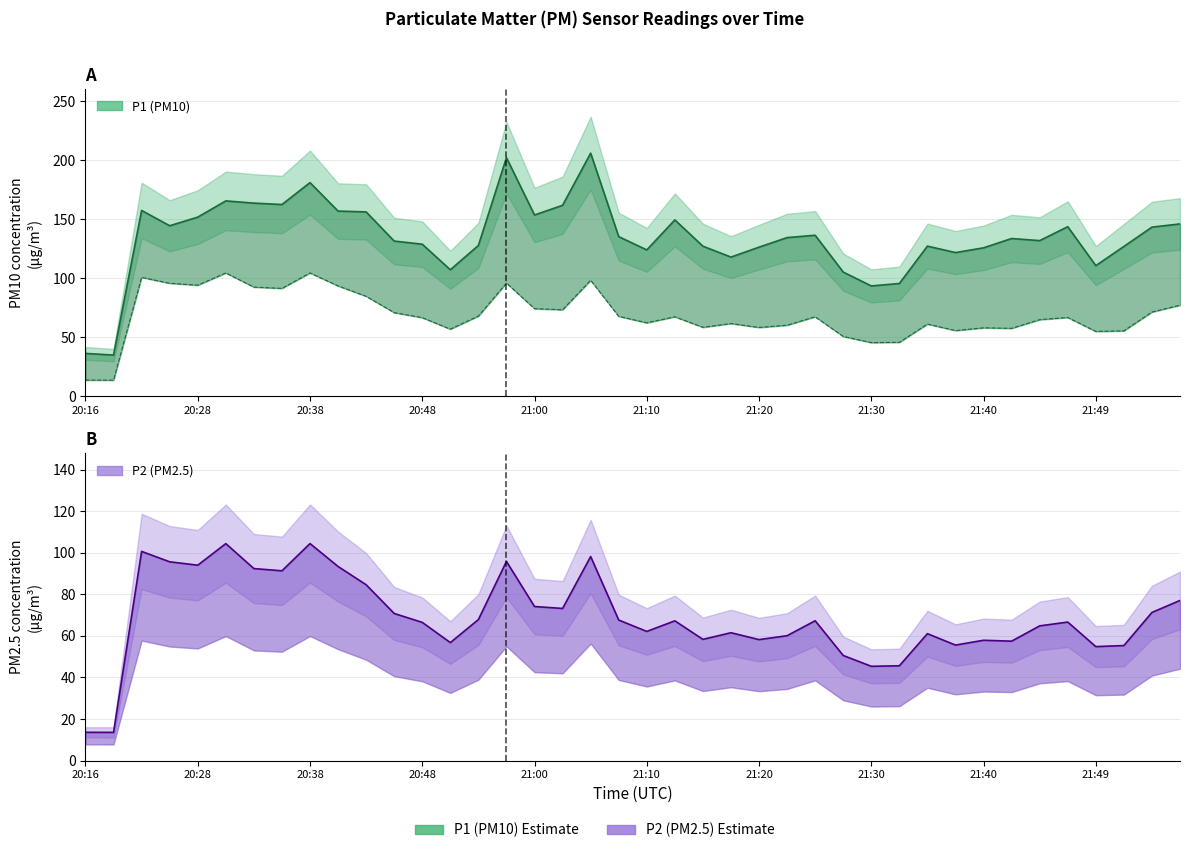

The value of P1 at 21:40 is 219.5. True or false?

False